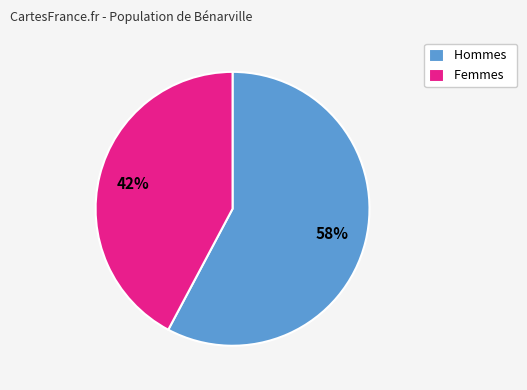

Approximately how many times larger is the value at Femmes compared to Hommes?

0.7